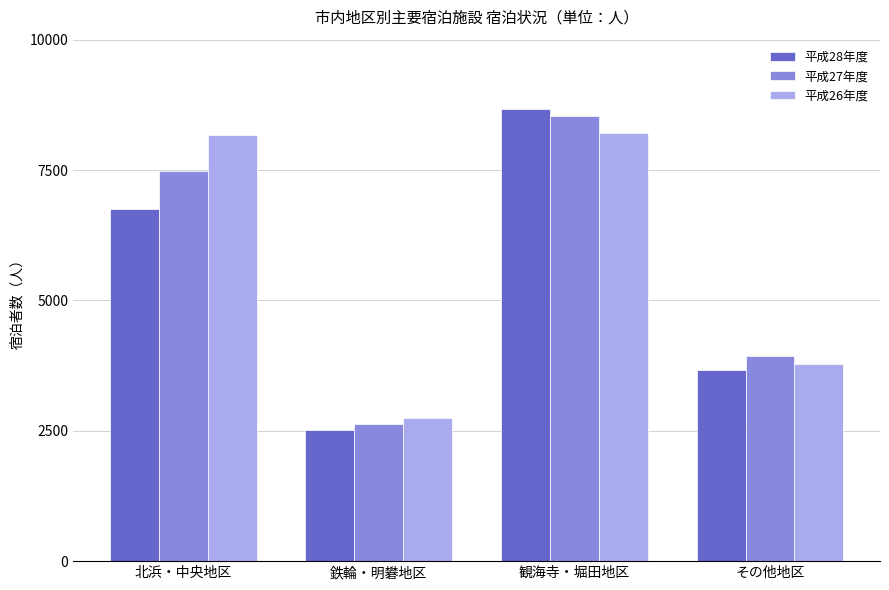

How many groups of bars are there?

4